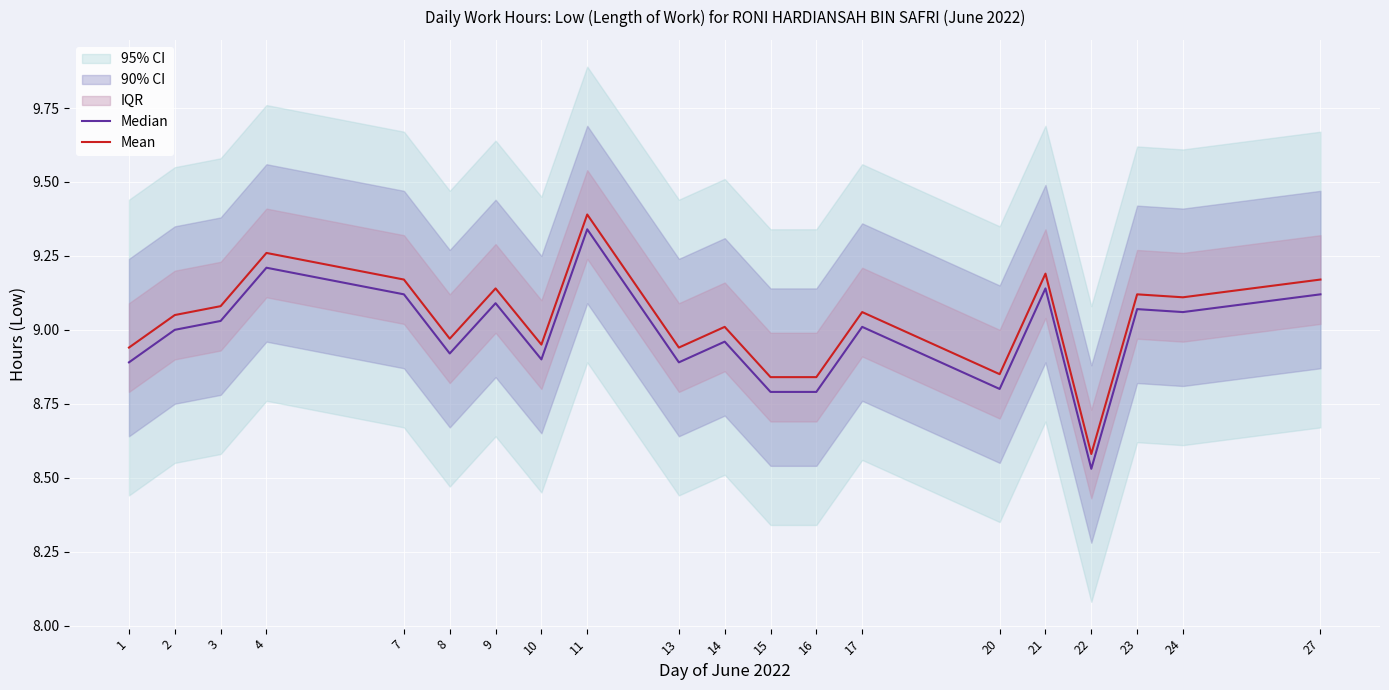

What is the total value across all series at 3?

18.1